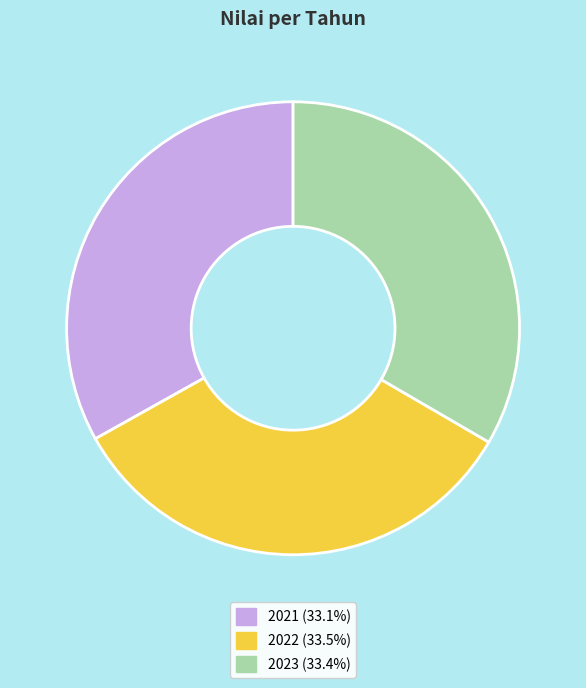

What is the ratio of the value at 2022 (33.5%) to the value at 2023 (33.4%)?

1.0